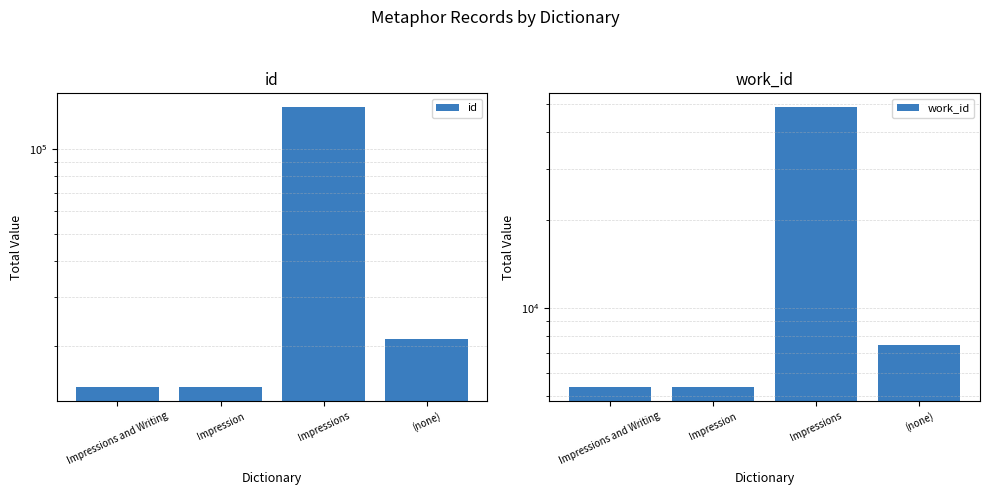

The value of work_id at (none) is 10141. True or false?

False